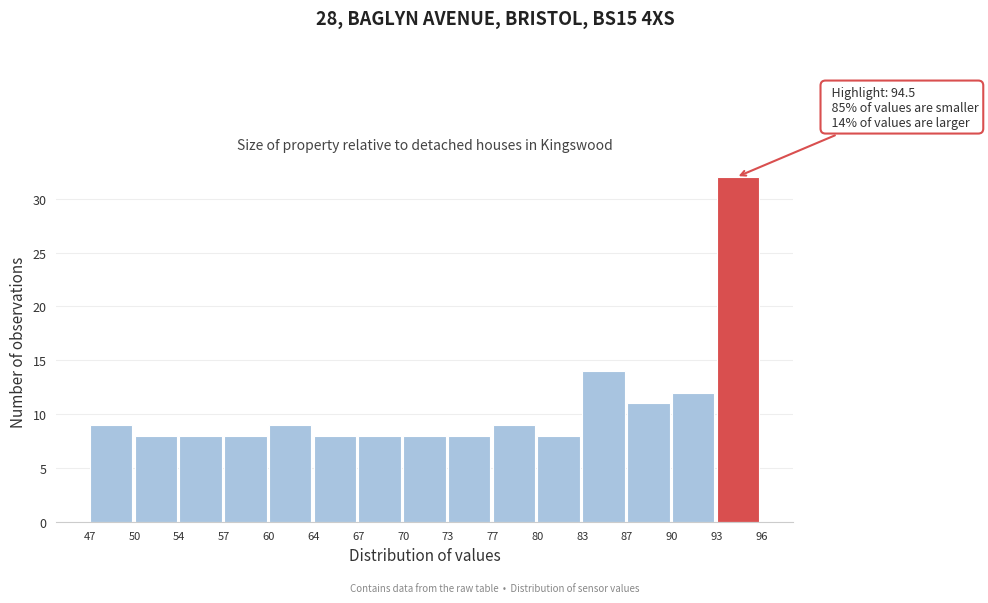

Over which range of the x-axis is the bar tallest?

93 to 96